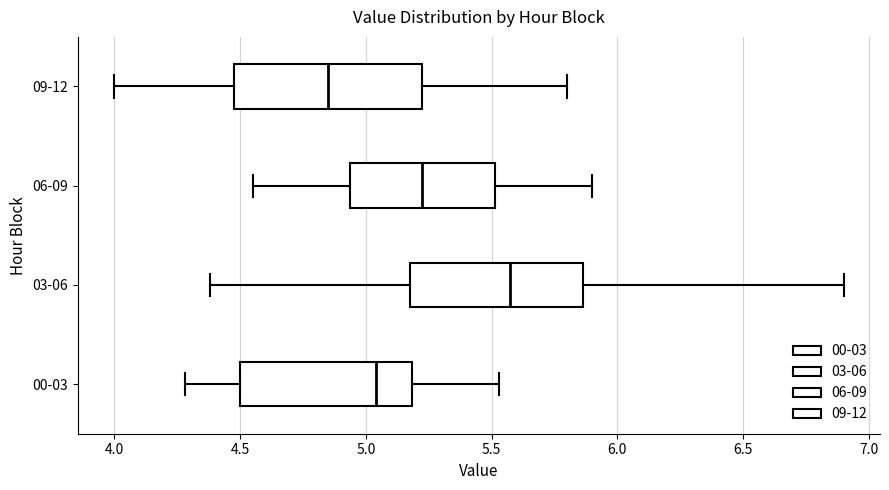

Comparing the boxes themselves (not the whiskers), which one is the widest?

09-12